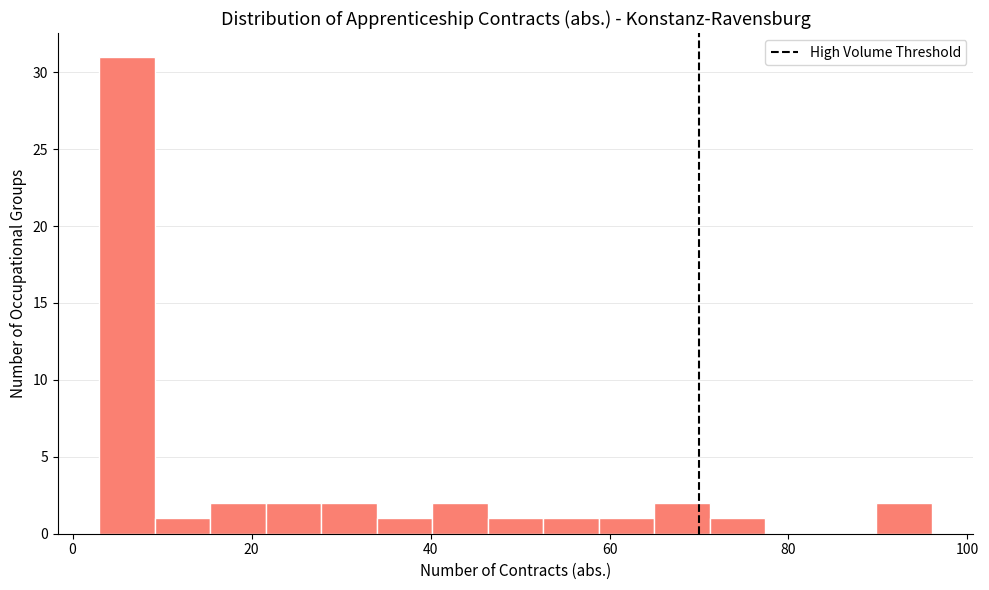

Read against the x-axis, roughly where is the centre of the tallest bar?

6